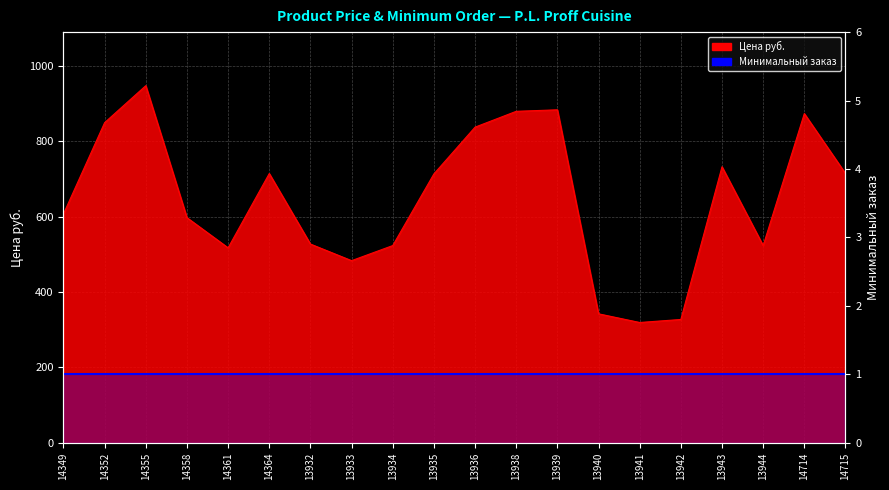

List the labels in order of value, largest first.

14355, 13939, 13938, 14714, 14352, 13936, 13943, 14364, 14715, 13935, 14349, 14358, 13932, 13934, 13944, 14361, 13933, 13940, 13942, 13941